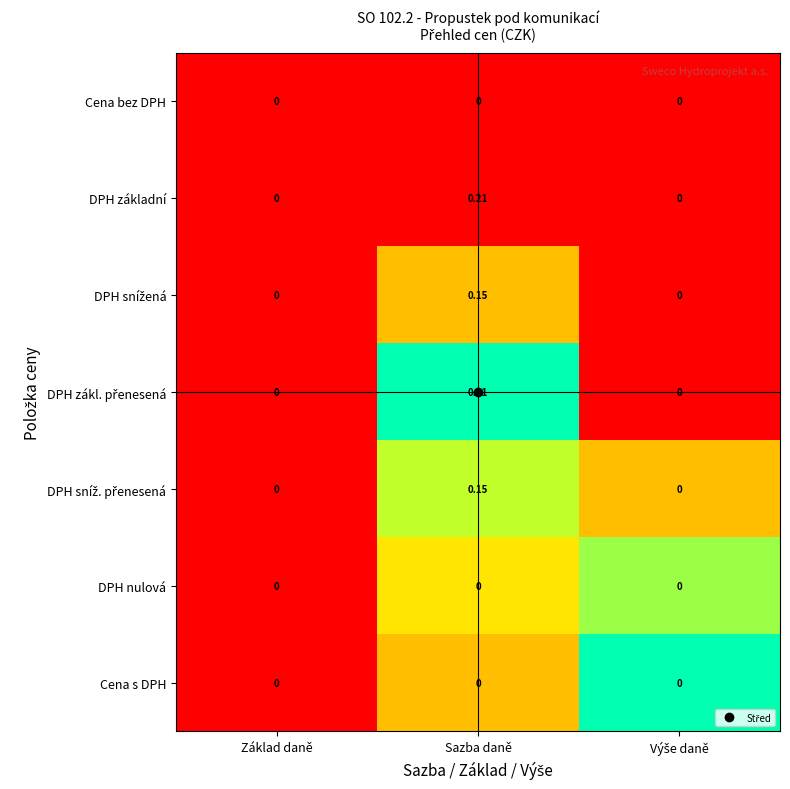

Which label corresponds to the largest value in the chart?

Sazba daně